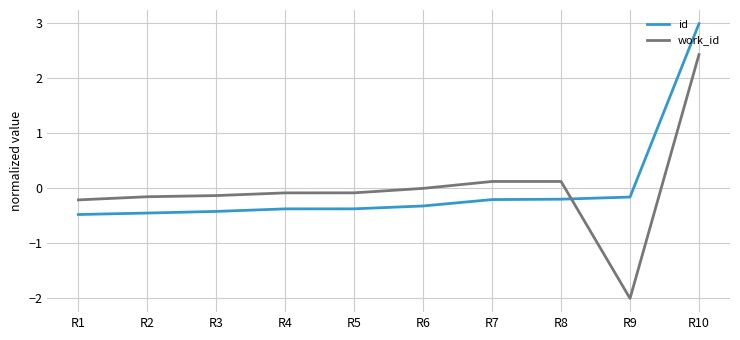

The value of id at R3 is -0.4. True or false?

True